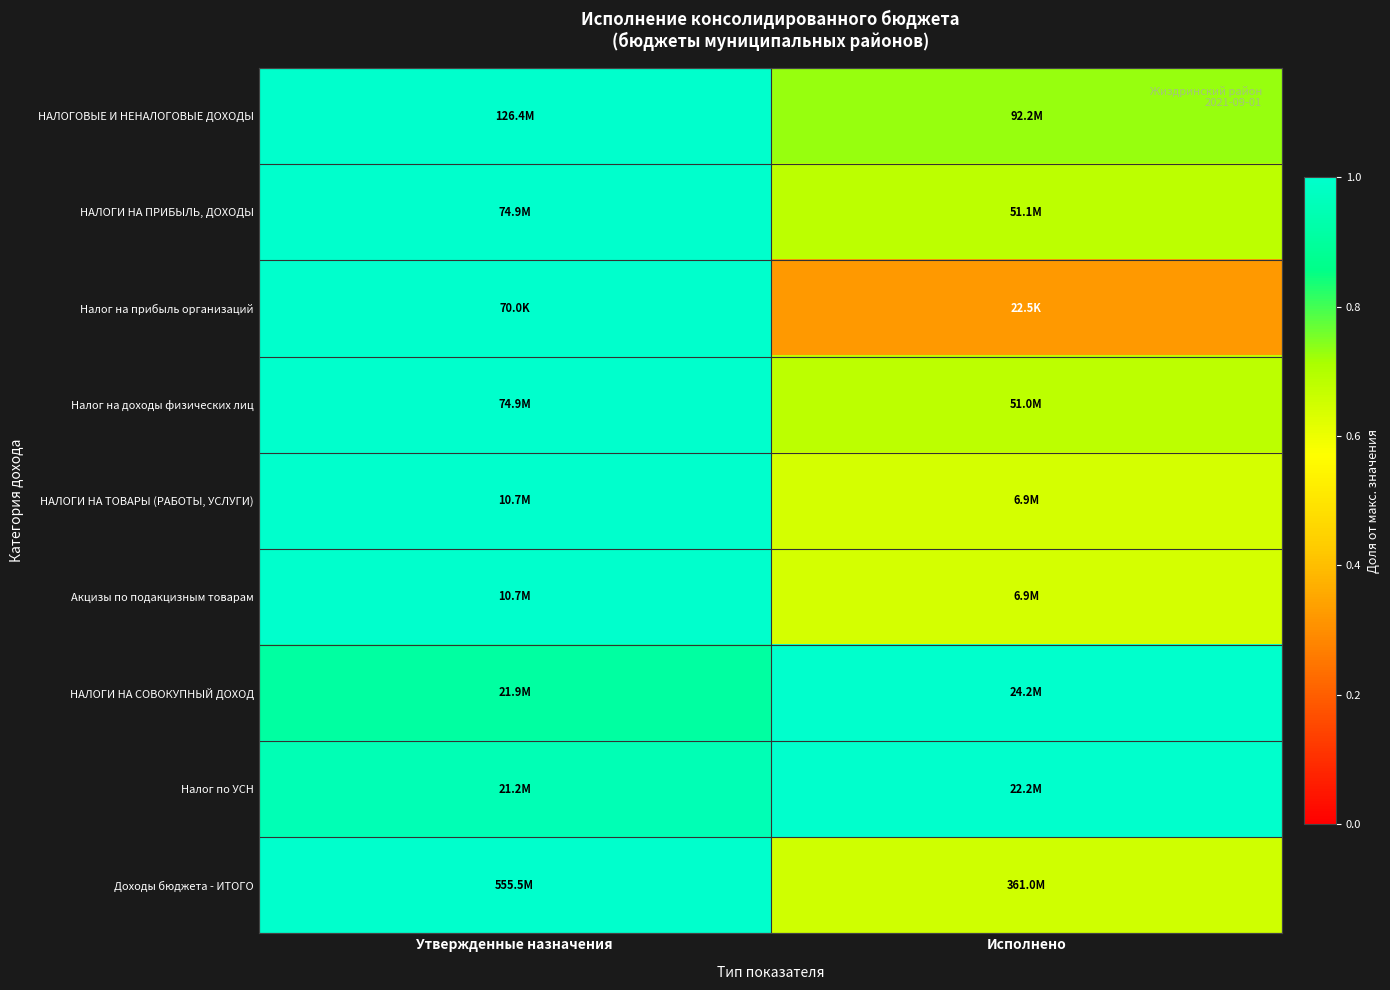

Reading left to right, what are all the values shown in this chart?

НАЛОГОВЫЕ И НЕНАЛОГОВЫЕ ДОХОДЫ: Утвержденные назначения=1.0	Исполнено=0.7
НАЛОГИ НА ПРИБЫЛЬ, ДОХОДЫ: Утвержденные назначения=1.0	Исполнено=0.7
Налог на прибыль организаций: Утвержденные назначения=1.0	Исполнено=0.3
Налог на доходы физических лиц: Утвержденные назначения=1.0	Исполнено=0.7
НАЛОГИ НА ТОВАРЫ (РАБОТЫ, УСЛУГИ): Утвержденные назначения=1.0	Исполнено=0.6
Акцизы по подакцизным товарам: Утвержденные назначения=1.0	Исполнено=0.6
НАЛОГИ НА СОВОКУПНЫЙ ДОХОД: Утвержденные назначения=0.9	Исполнено=1.0
Налог по УСН: Утвержденные назначения=1.0	Исполнено=1.0
Доходы бюджета - ИТОГО: Утвержденные назначения=1.0	Исполнено=0.6